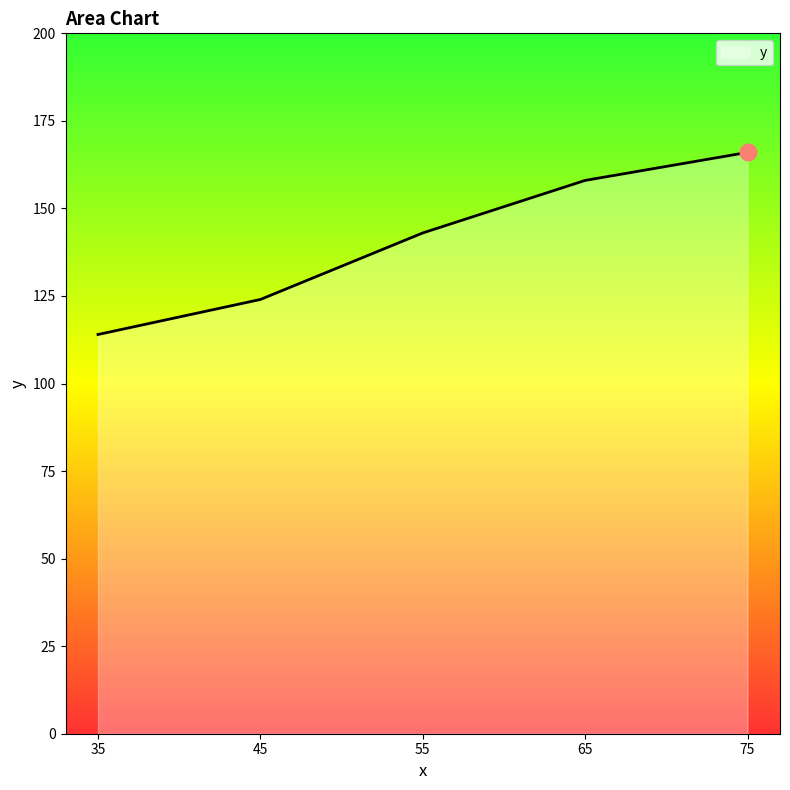

Where is the data nearest to the value 140?

55